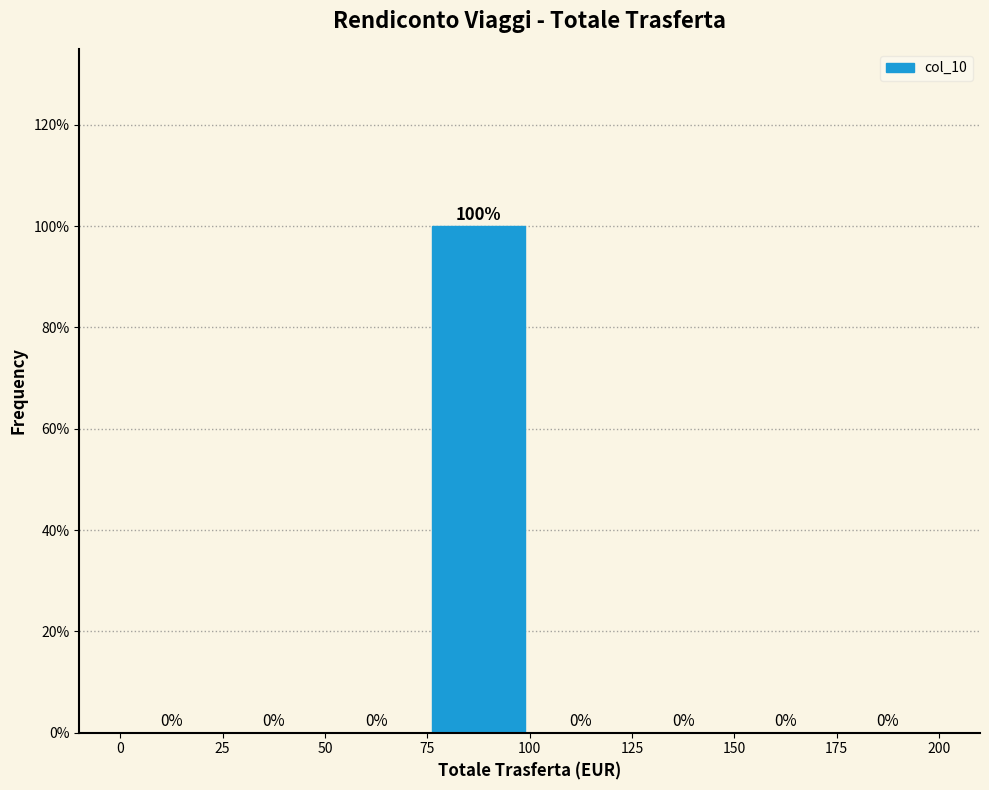

Reading left to right, list every bar in this chart as the range it spans on the x-axis followed by its height.

0 to 25: 0
25 to 50: 0
50 to 75: 0
75 to 100: 100
100 to 125: 0
125 to 150: 0
150 to 175: 0
175 to 200: 0